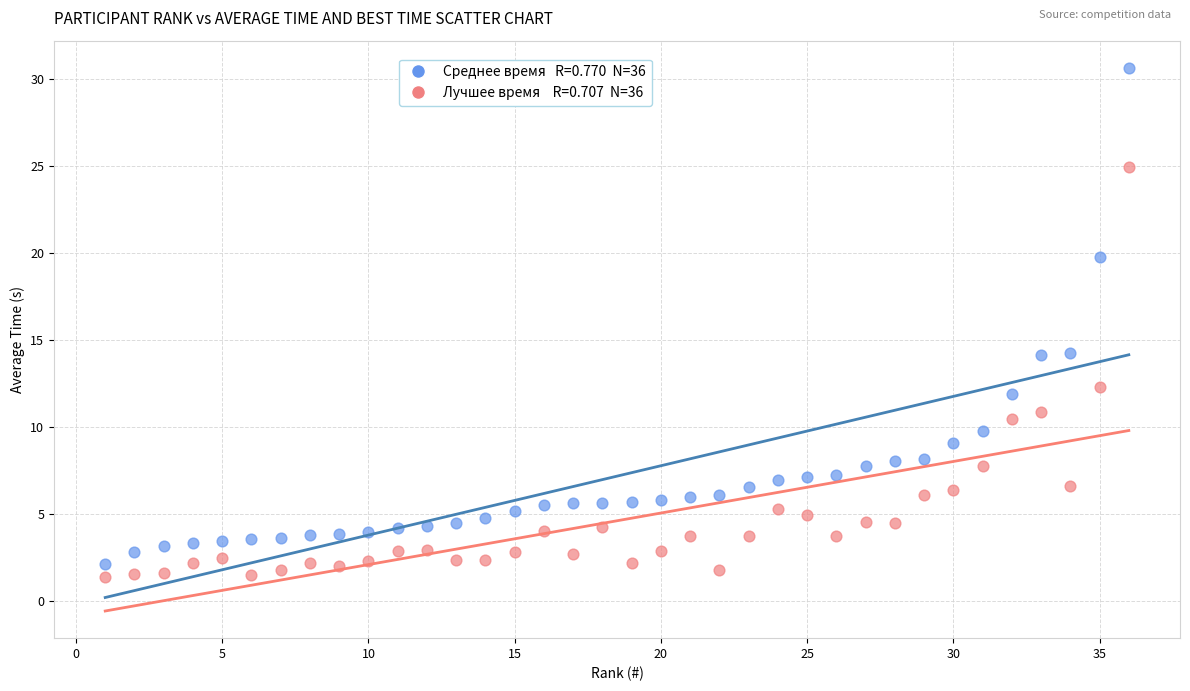

Across all data points, what is the range of Y values (max minus min)?

29.3